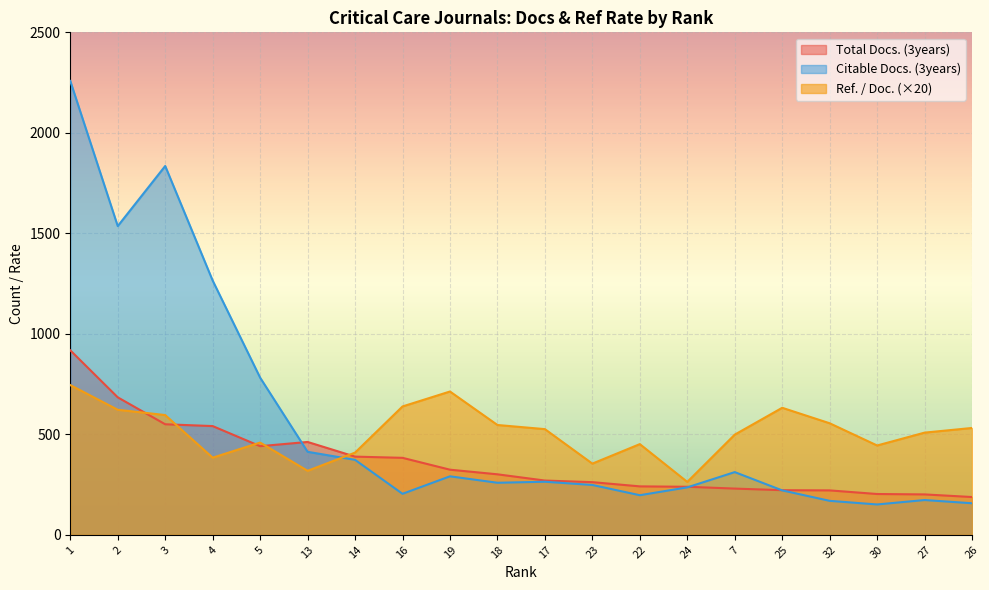

True or false: Citable Docs. (3years) has more than 0 points higher than both neighbors.

True